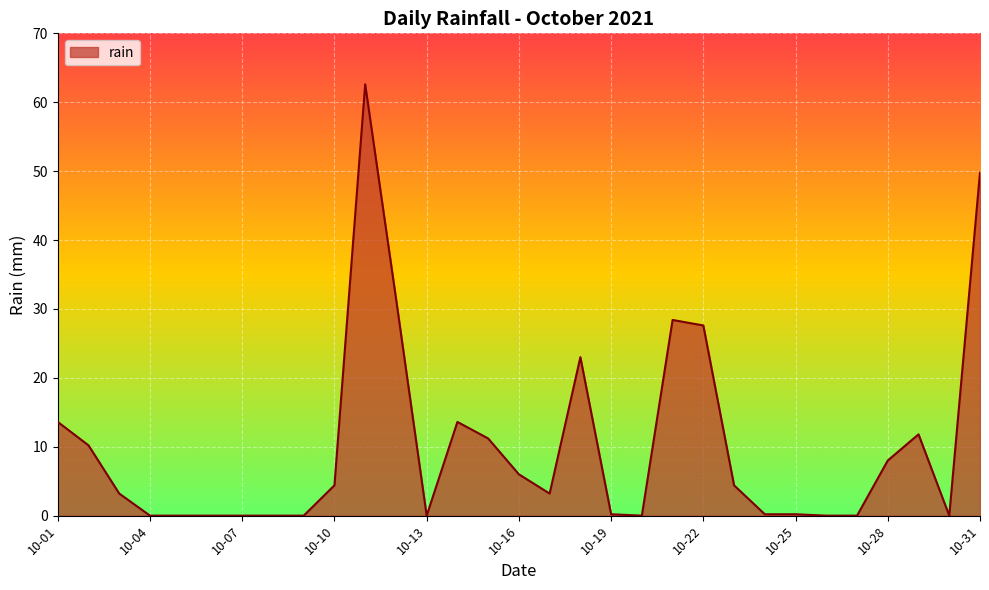

What is the difference between the maximum and minimum values?

62.6